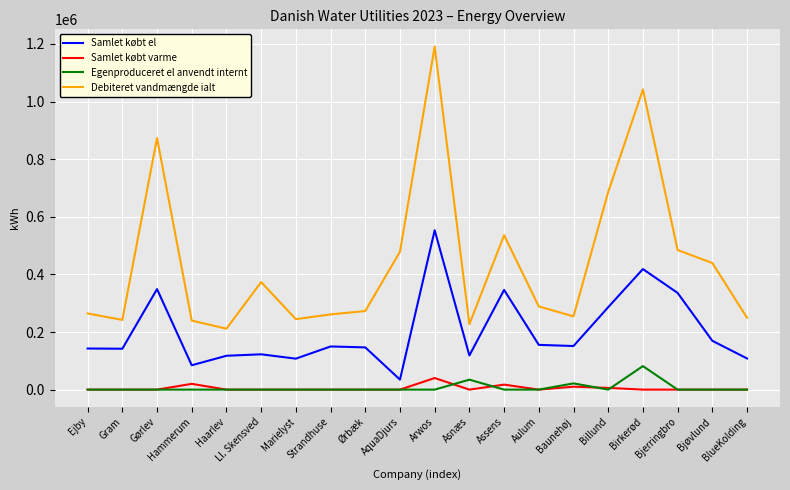

The Samlet købt el series shows 34760 at AquaDjurs. True or false?

True